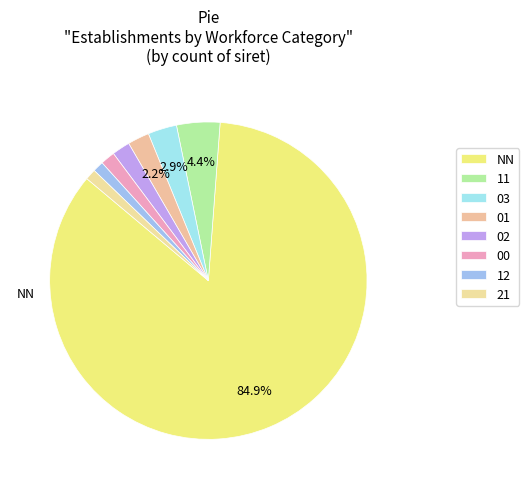

What is the largest slice in the pie chart?

NN